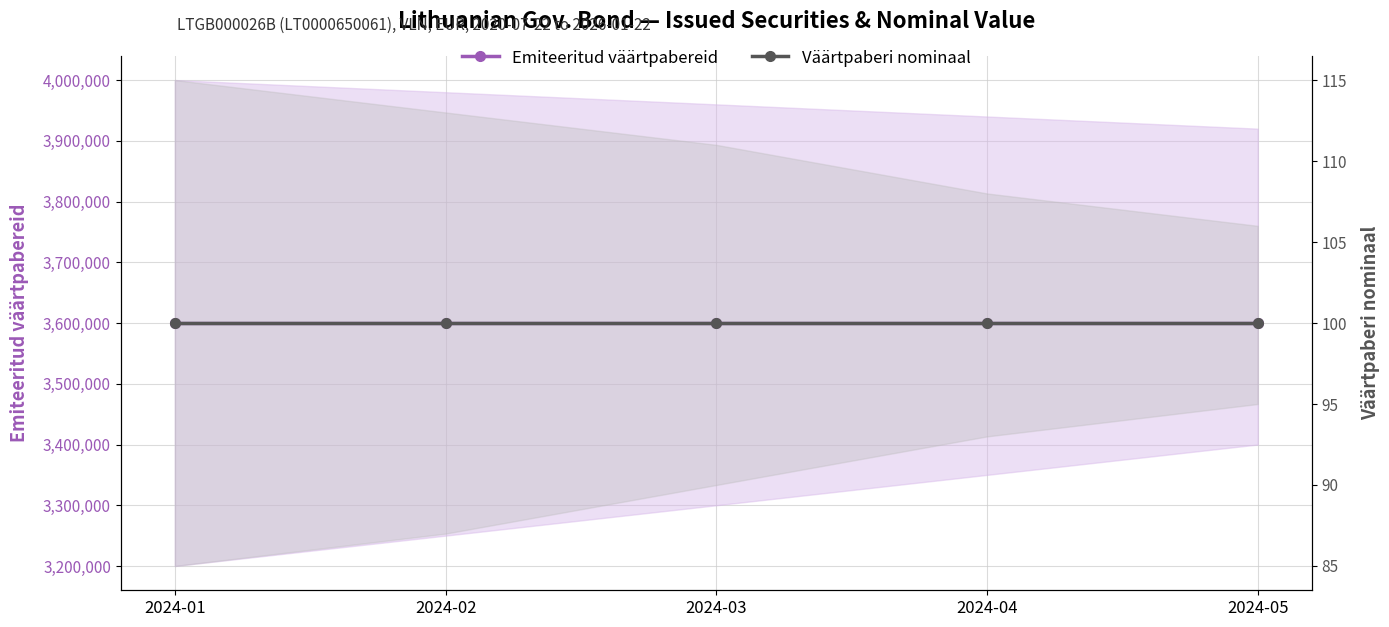

What is the value of the Väärtpaberi nominaal point at the 3rd from the left?

100